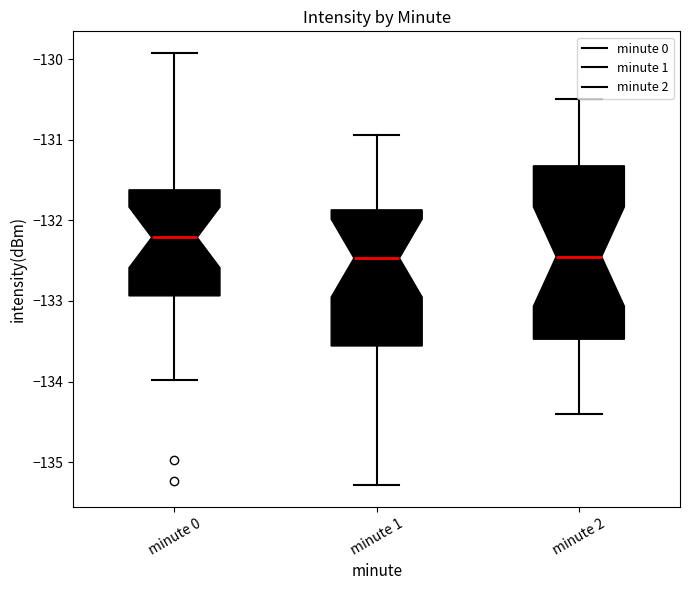

Reading left to right, transcribe this box plot: for each box, give where its median line is, the range the box spans, and where its two whiskers end, as read against the y-axis. The values are not printed on the chart, so give them approximately, as read against the axis.

minute 0: median -132.2, box -132.9 to -131.6, whiskers -134.0 to -129.9
minute 1: median -132.5, box -133.6 to -131.9, whiskers -135.3 to -130.9
minute 2: median -132.4, box -133.5 to -131.3, whiskers -134.4 to -130.5